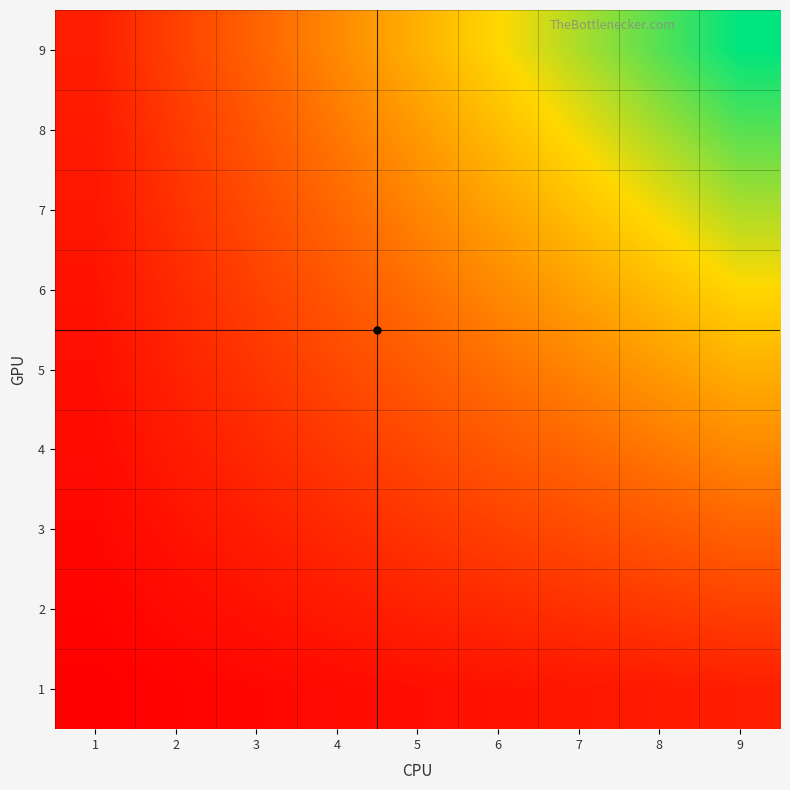

Reading left to right, what are all the values shown in this chart?

9: 1=9	2=18	3=27	4=36	5=45	6=54	7=63	8=72	9=81
8: 1=8	2=16	3=24	4=32	5=40	6=48	7=56	8=64	9=72
7: 1=7	2=14	3=21	4=28	5=35	6=42	7=49	8=56	9=63
6: 1=6	2=12	3=18	4=24	5=30	6=36	7=42	8=48	9=54
5: 1=5	2=10	3=15	4=20	5=25	6=30	7=35	8=40	9=45
4: 1=4	2=8	3=12	4=16	5=20	6=24	7=28	8=32	9=36
3: 1=3	2=6	3=9	4=12	5=15	6=18	7=21	8=24	9=27
2: 1=2	2=4	3=6	4=8	5=10	6=12	7=14	8=16	9=18
1: 1=1	2=2	3=3	4=4	5=5	6=6	7=7	8=8	9=9